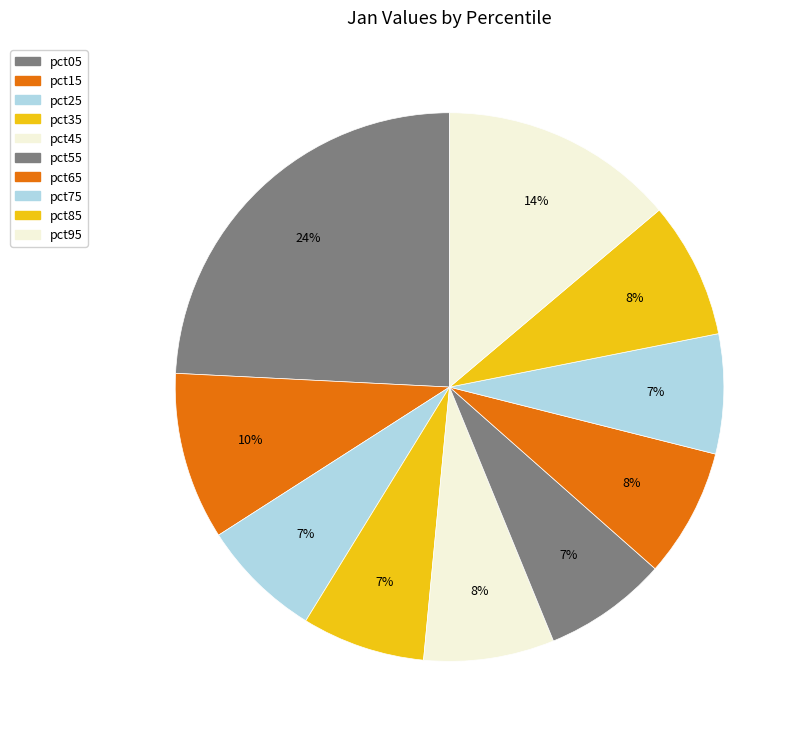

True or false: pct65 accounts for 15% of the total.

False